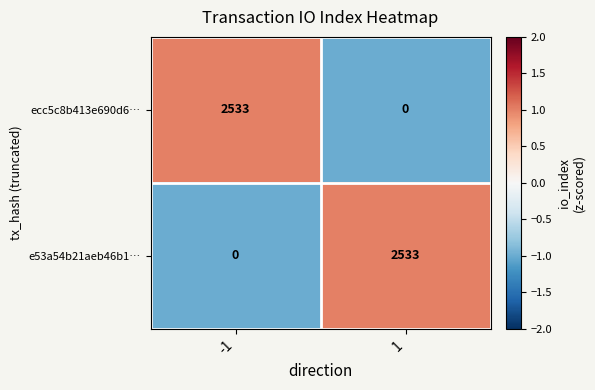

Rank the categories by ecc5c8b413e690d6… value from lowest to highest.

1, -1